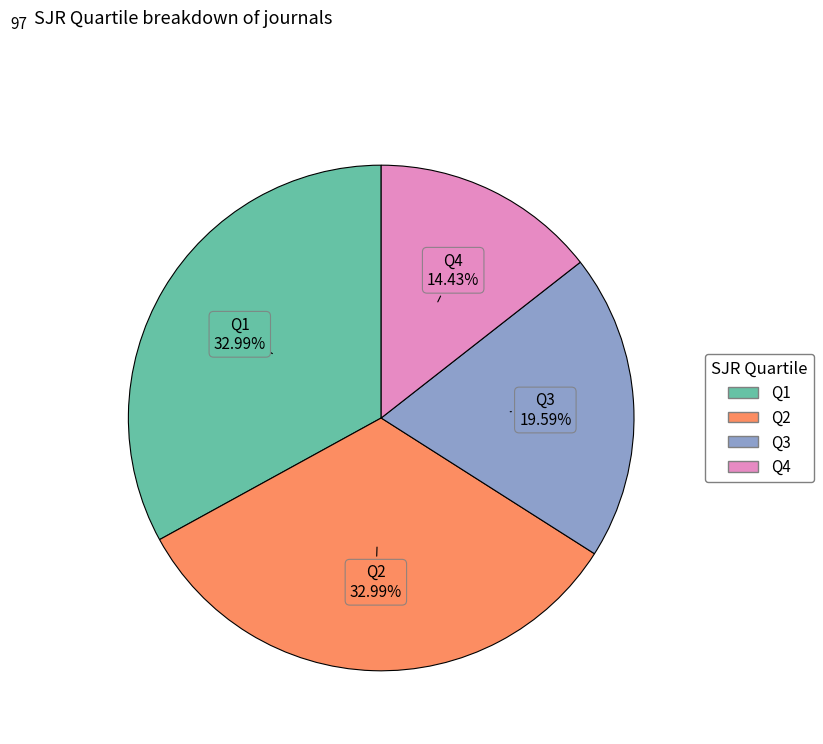

To the nearest percent, what portion does Q2 represent?

33%